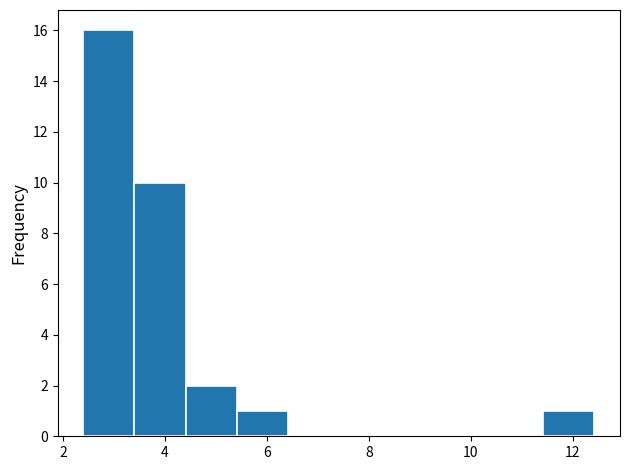

What is the height of the bar covering 2.4 to 3.4 on the x-axis? Neither the bar edges nor the heights are printed on the chart, so give them approximately, as read against the axes.

16